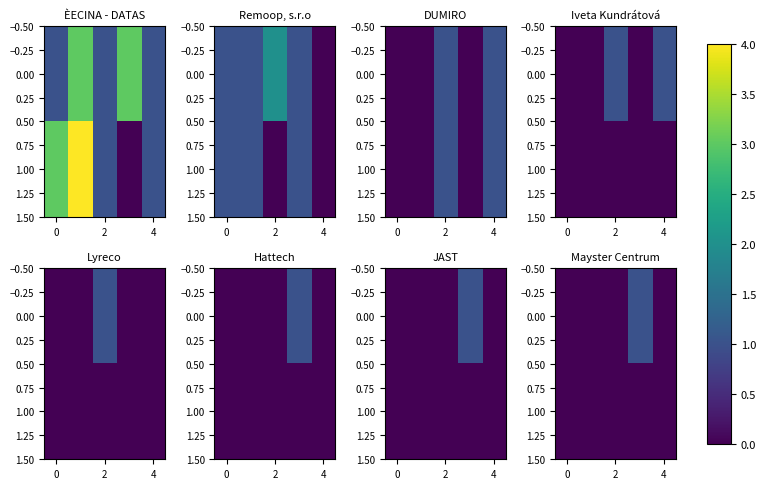

How many values in 0.00 are above zero?

1